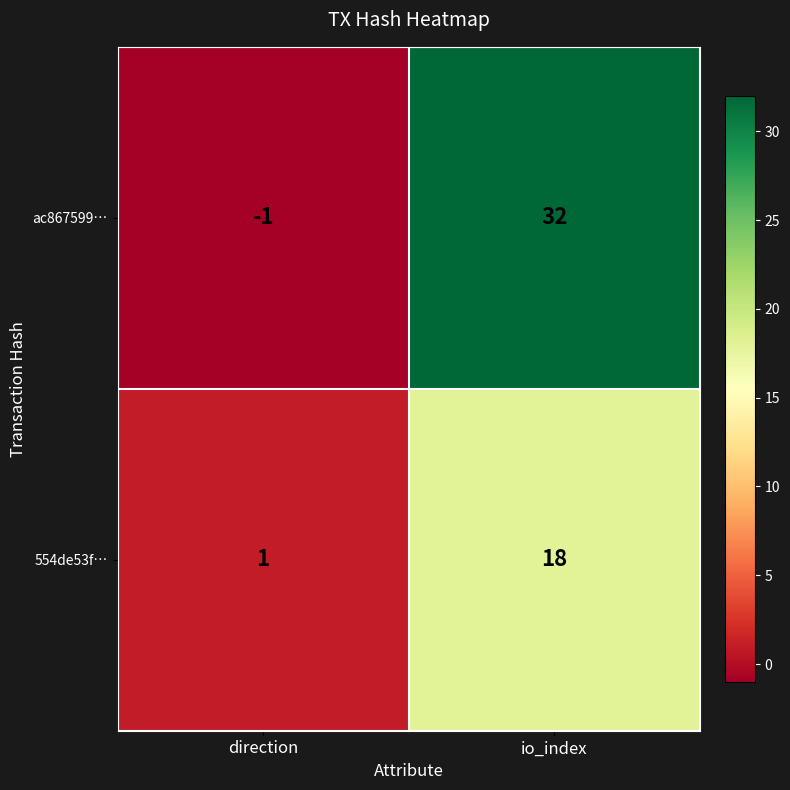

Which series has the largest range (max minus min)?

ac867599…